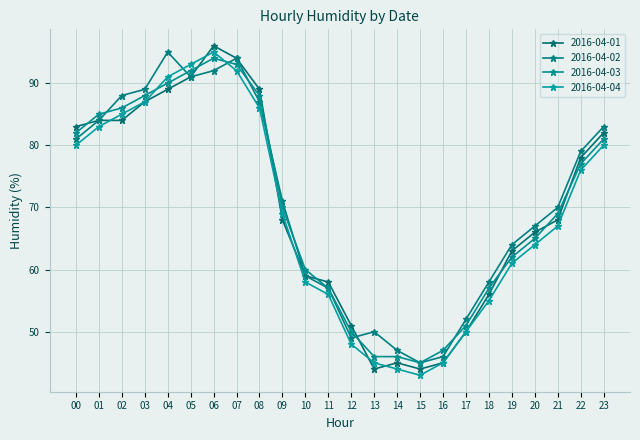

List the series in order of their overall mean, highest first.

2016-04-02, 2016-04-03, 2016-04-01, 2016-04-04